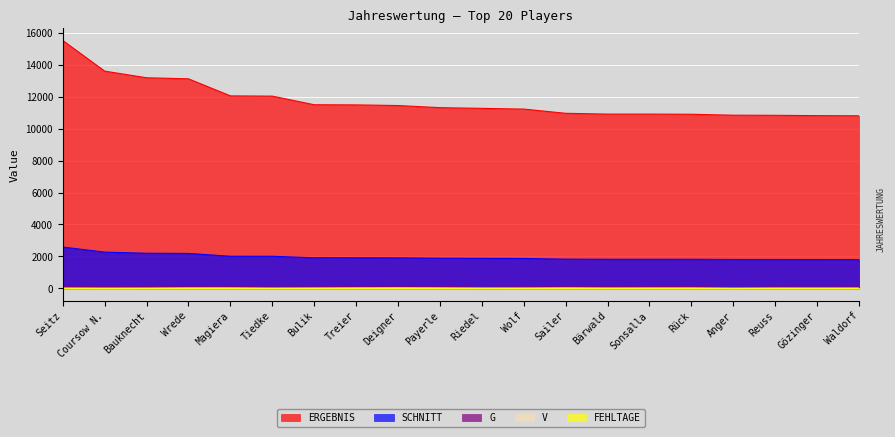

Which series has the widest spread of values?

ERGEBNIS